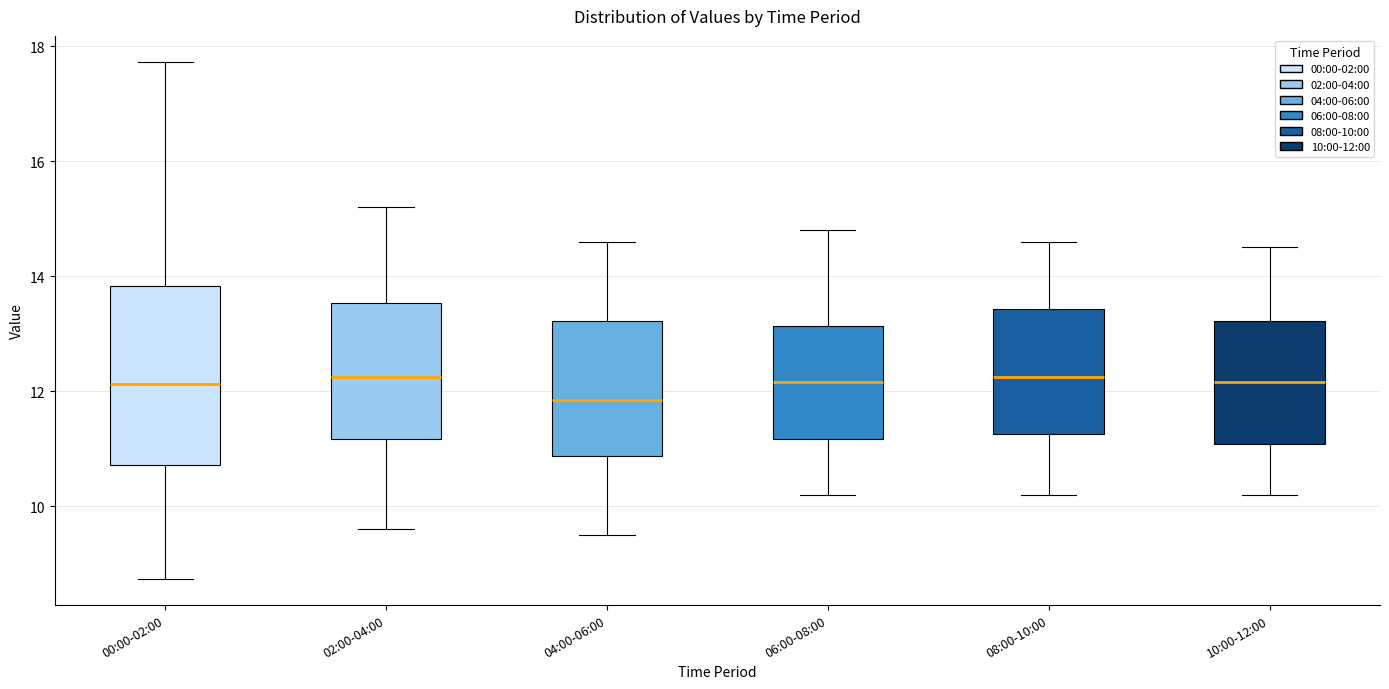

Reading left to right, transcribe this box plot: for each box, give where its median line is, the range the box spans, and where its two whiskers end, as read against the y-axis. The values are not printed on the chart, so give them approximately, as read against the axis.

00:00-02:00: median 12.2, box 10.8 to 13.8, whiskers 8.8 to 17.8
02:00-04:00: median 12.2, box 11.2 to 13.6, whiskers 9.6 to 15.2
04:00-06:00: median 11.8, box 10.8 to 13.2, whiskers 9.6 to 14.6
06:00-08:00: median 12.2, box 11.2 to 13.2, whiskers 10.2 to 14.8
08:00-10:00: median 12.2, box 11.2 to 13.4, whiskers 10.2 to 14.6
10:00-12:00: median 12.2, box 11.0 to 13.2, whiskers 10.2 to 14.6